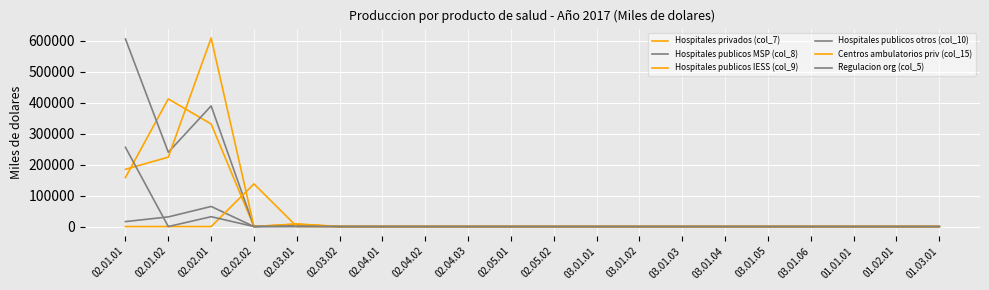

What is the sum of all Centros ambulatorios priv (col_15) values?

137715